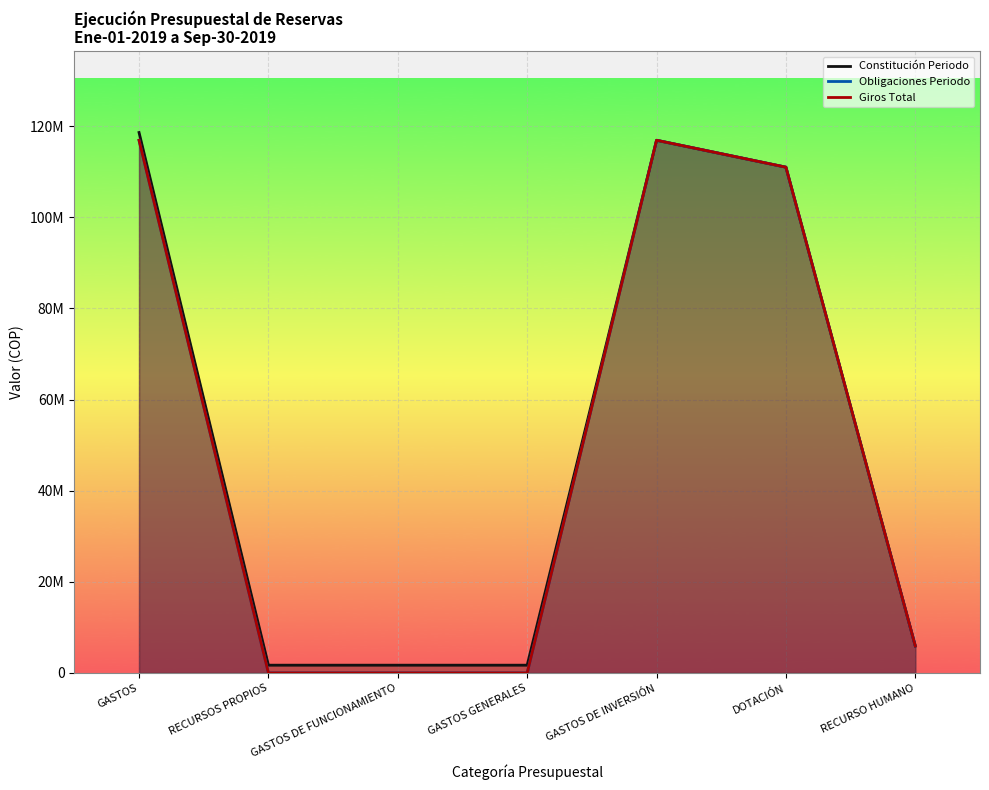

True or false: Giros Total and Constitución Periodo intersect in this chart.

False